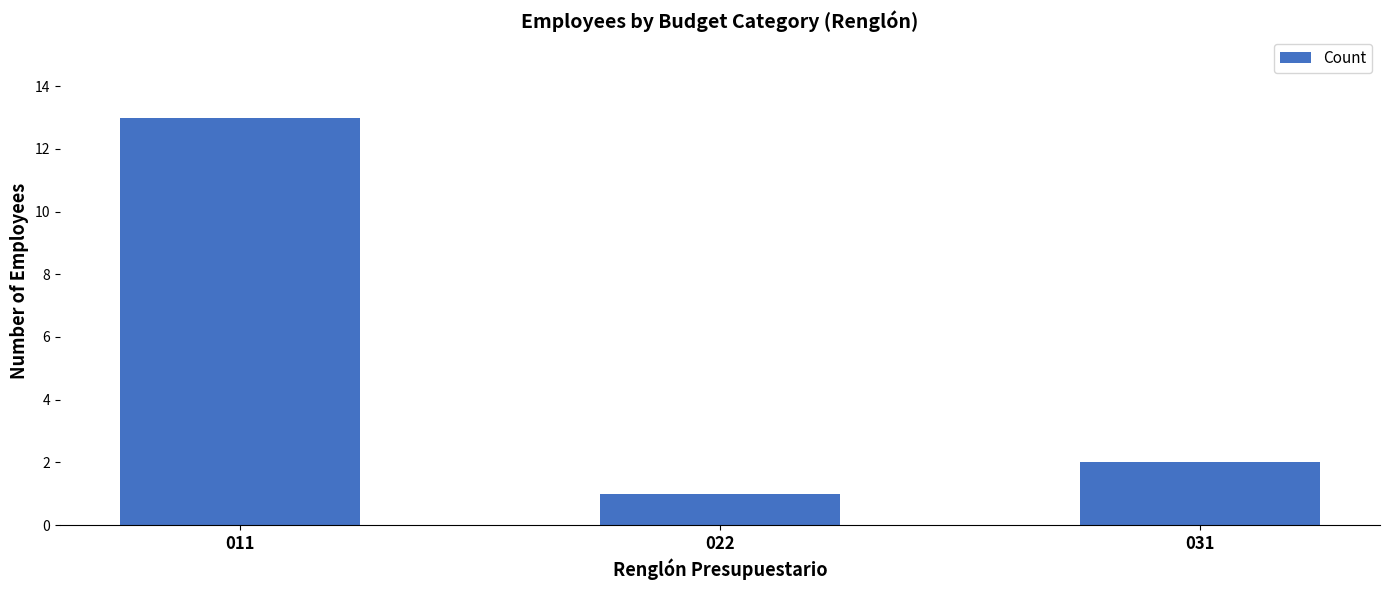

How many bars are there in total?

3